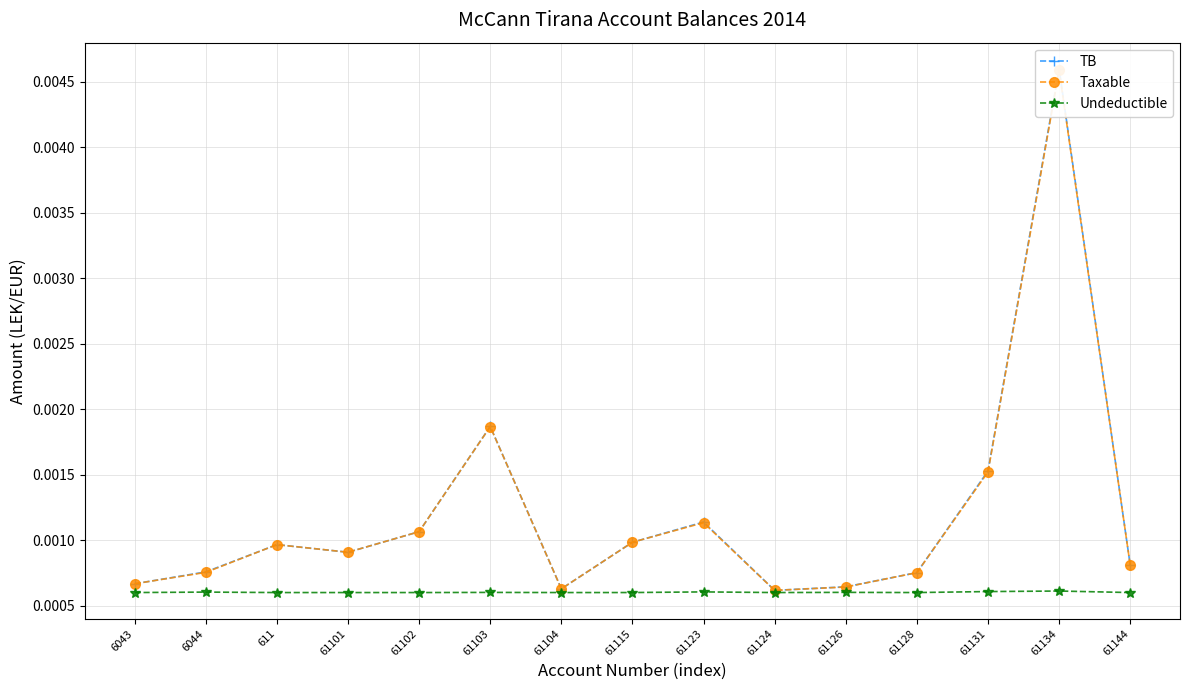

Count the TB values in the range 0 to 1.

15